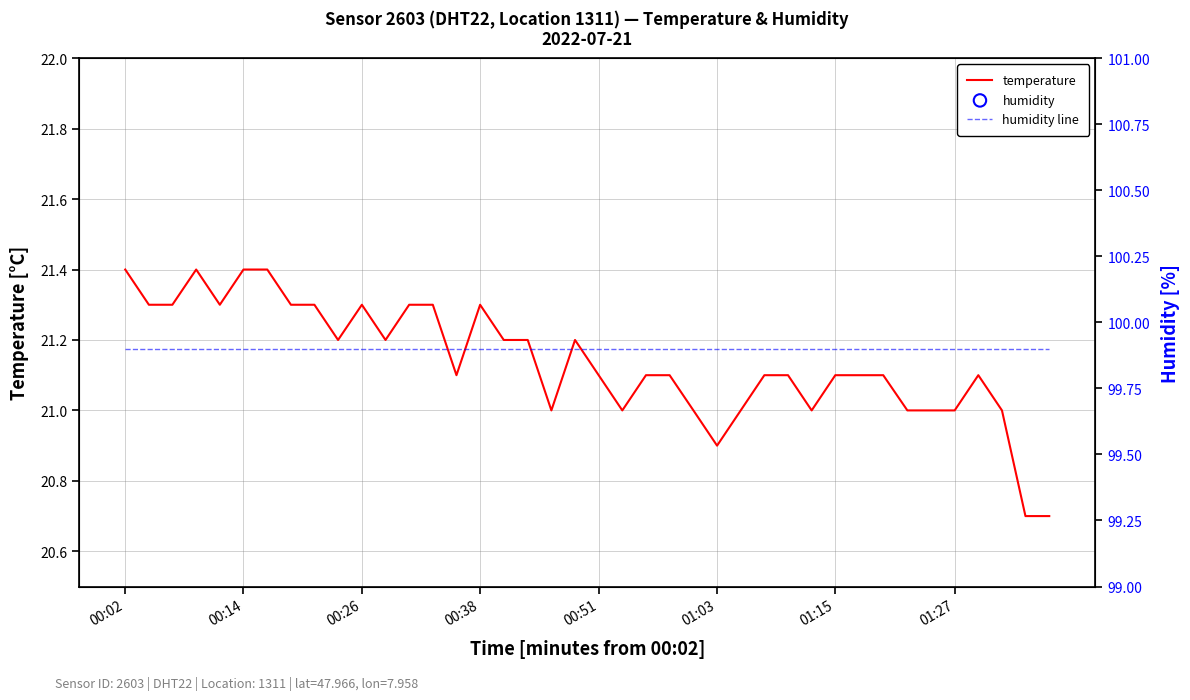

What is the change in value from 00:21 to 01:32?

-0.3